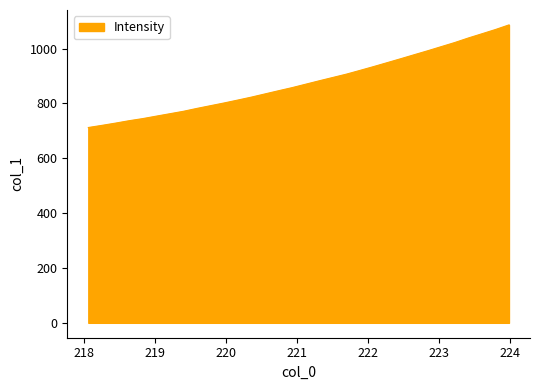

What is the difference between the maximum and minimum values?

374.1